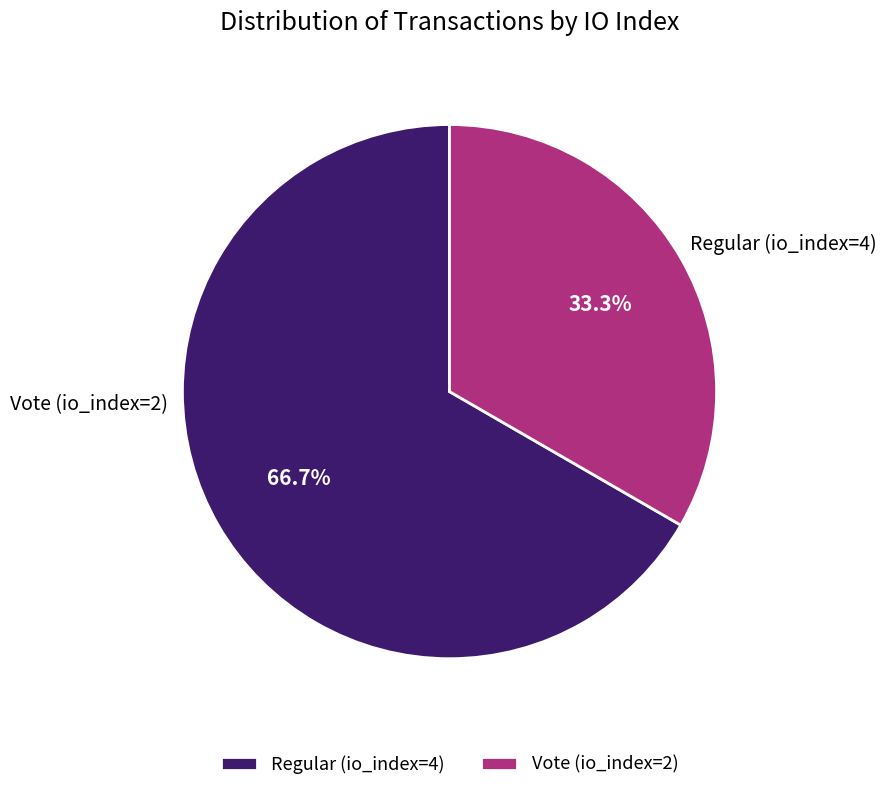

Rank the categories by value from highest to lowest.

Regular (io_index=4), Vote (io_index=2)